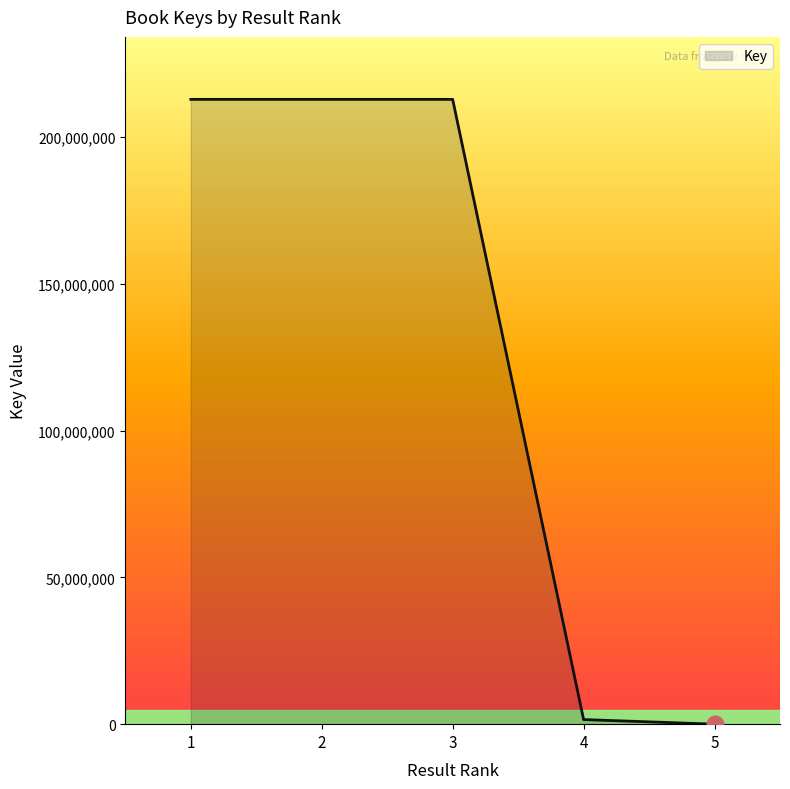

True or false: the data has more than 2 interior local peaks.

False